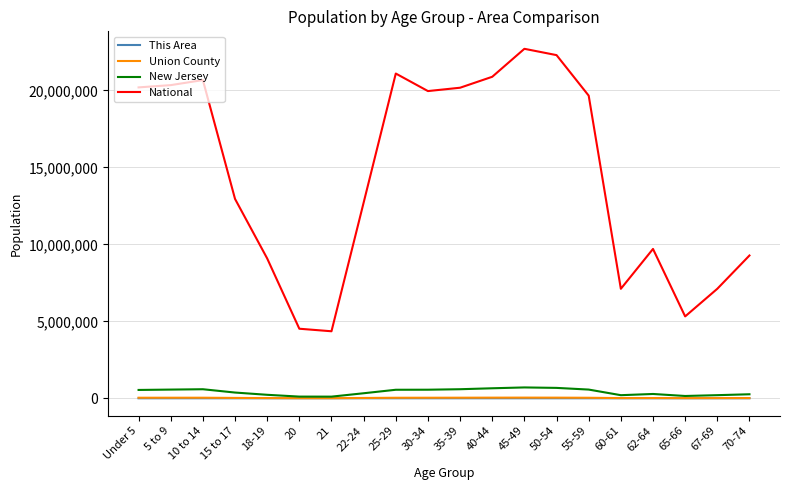

What is the sum of all This Area values?

4824